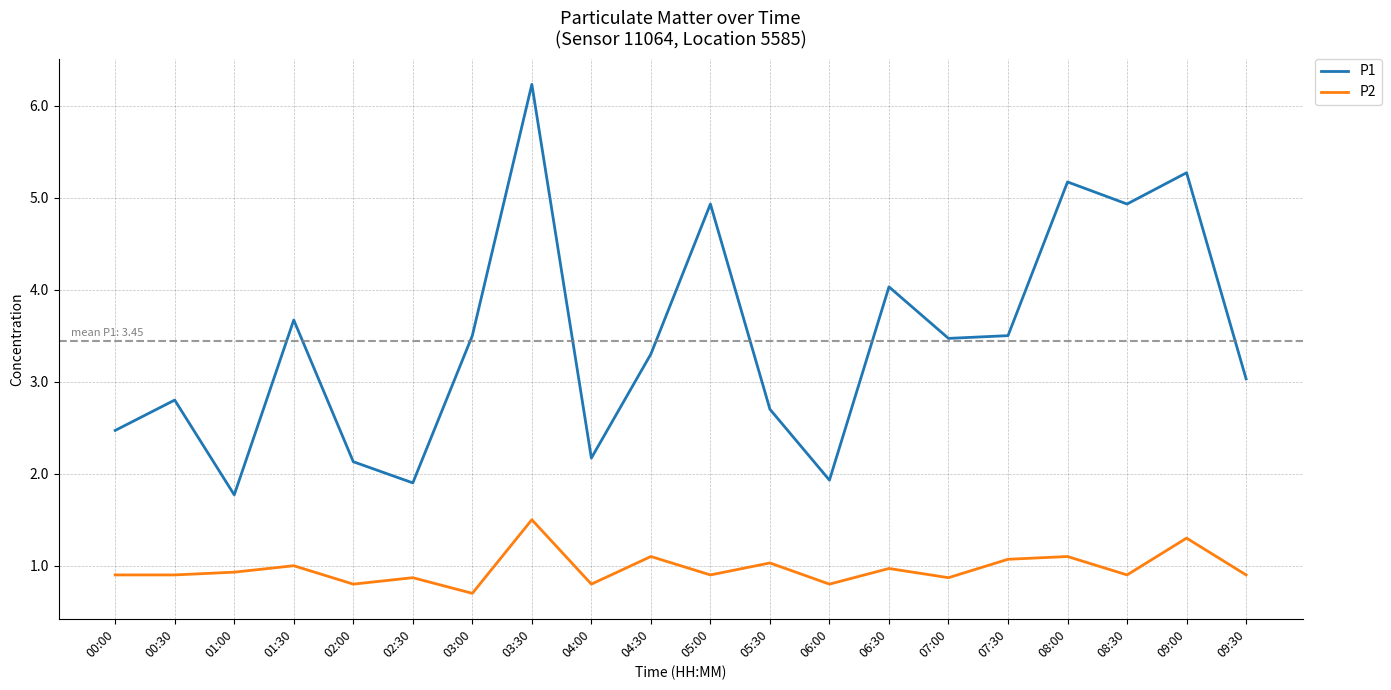

How many lines are shown in the chart?

2